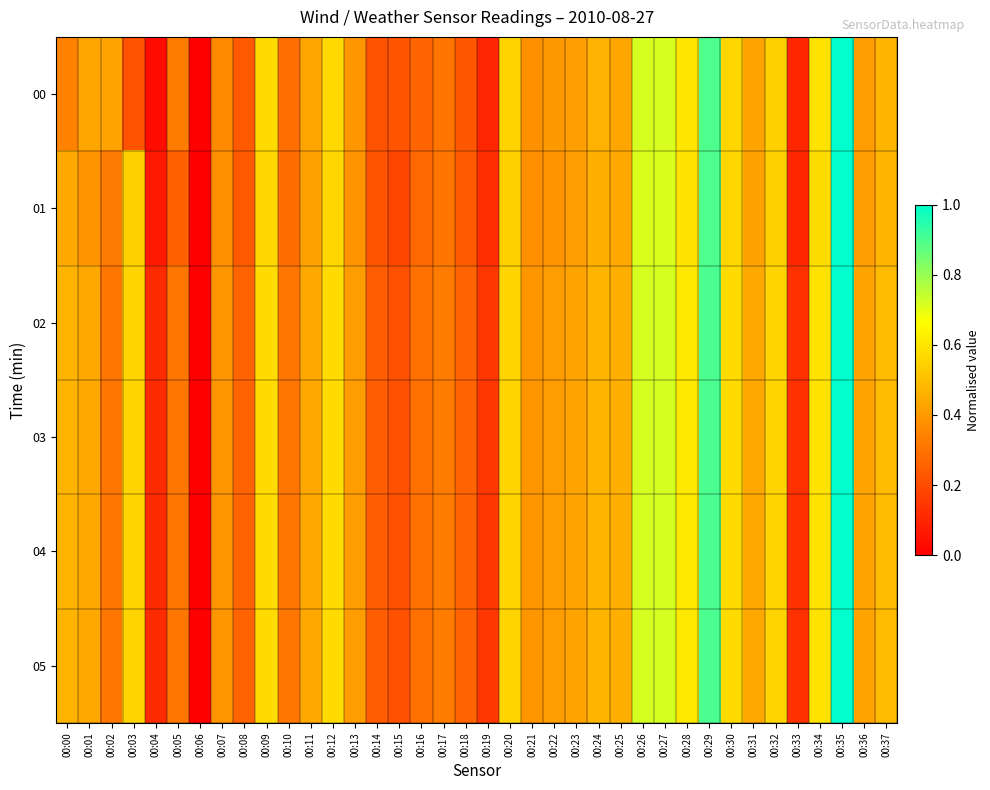

How many distinct data groups are displayed?

6